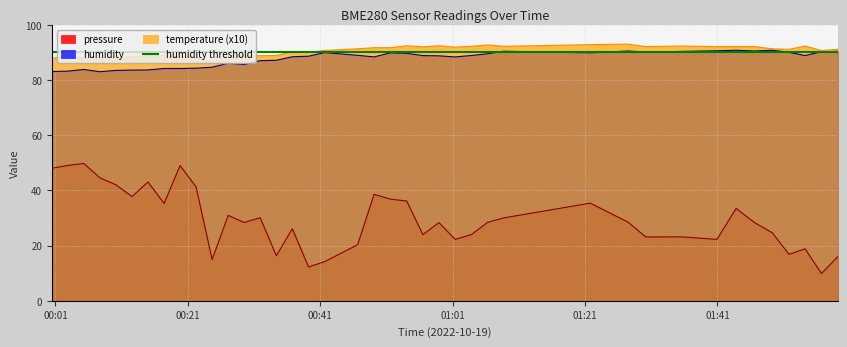

Reading left to right, extract all data points from this chart.

pressure: 2022-10-19T00:00:27=48.0	2022-10-19T00:02:52=49.1	2022-10-19T00:05:17=49.8	2022-10-19T00:07:43=44.6	2022-10-19T00:10:08=42.0	2022-10-19T00:12:34=37.8	2022-10-19T00:14:59=43.0	2022-10-19T00:17:25=35.3	2022-10-19T00:19:50=49.0	2022-10-19T00:22:15=41.2	2022-10-19T00:24:40=14.9	2022-10-19T00:27:06=30.9	2022-10-19T00:29:31=28.4	2022-10-19T00:31:56=30.1	2022-10-19T00:34:22=16.3	2022-10-19T00:36:47=26.1	2022-10-19T00:39:14=12.3	2022-10-19T00:41:41=14.2	2022-10-19T00:46:39=20.3	2022-10-19T00:49:08=38.6	2022-10-19T00:51:36=36.8	2022-10-19T00:54:04=36.1	2022-10-19T00:56:30=24.0	2022-10-19T00:58:56=28.3	2022-10-19T01:01:23=22.2	2022-10-19T01:03:50=24.0	2022-10-19T01:06:16=28.4	2022-10-19T01:08:42=30.0	2022-10-19T01:21:47=35.4	2022-10-19T01:27:29=28.5	2022-10-19T01:30:10=23.1	2022-10-19T01:35:39=23.2	2022-10-19T01:40:55=22.2	2022-10-19T01:43:49=33.5	2022-10-19T01:46:38=28.3	2022-10-19T01:49:16=24.7	2022-10-19T01:51:48=16.8	2022-10-19T01:54:14=18.8	2022-10-19T01:56:42=9.9	2022-10-19T01:59:10=16.0
humidity: 2022-10-19T00:00:27=83.1	2022-10-19T00:02:52=83.2	2022-10-19T00:05:17=83.8	2022-10-19T00:07:43=83.0	2022-10-19T00:10:08=83.5	2022-10-19T00:12:34=83.6	2022-10-19T00:14:59=83.6	2022-10-19T00:17:25=84.2	2022-10-19T00:19:50=84.2	2022-10-19T00:22:15=84.3	2022-10-19T00:24:40=84.6	2022-10-19T00:27:06=86.1	2022-10-19T00:29:31=85.6	2022-10-19T00:31:56=87.0	2022-10-19T00:34:22=87.1	2022-10-19T00:36:47=88.4	2022-10-19T00:39:14=88.6	2022-10-19T00:41:41=89.9	2022-10-19T00:46:39=88.9	2022-10-19T00:49:08=88.4	2022-10-19T00:51:36=89.8	2022-10-19T00:54:04=89.7	2022-10-19T00:56:30=88.8	2022-10-19T00:58:56=88.8	2022-10-19T01:01:23=88.4	2022-10-19T01:03:50=88.9	2022-10-19T01:06:16=89.5	2022-10-19T01:08:42=90.4	2022-10-19T01:21:47=89.8	2022-10-19T01:27:29=90.5	2022-10-19T01:30:10=90.1	2022-10-19T01:35:39=90.3	2022-10-19T01:40:55=90.6	2022-10-19T01:43:49=90.8	2022-10-19T01:46:38=90.5	2022-10-19T01:49:16=90.8	2022-10-19T01:51:48=90.0	2022-10-19T01:54:14=88.8	2022-10-19T01:56:42=90.2	2022-10-19T01:59:10=90.4
temperature: 2022-10-19T00:00:27=87.8	2022-10-19T00:02:52=88.8	2022-10-19T00:05:17=87.9	2022-10-19T00:07:43=87.9	2022-10-19T00:10:08=88.1	2022-10-19T00:12:34=88.4	2022-10-19T00:14:59=88.8	2022-10-19T00:17:25=88.8	2022-10-19T00:19:50=88.5	2022-10-19T00:22:15=88.3	2022-10-19T00:24:40=86.5	2022-10-19T00:27:06=88.7	2022-10-19T00:29:31=88.8	2022-10-19T00:31:56=88.8	2022-10-19T00:34:22=88.9	2022-10-19T00:36:47=90.2	2022-10-19T00:39:14=90.0	2022-10-19T00:41:41=90.7	2022-10-19T00:46:39=91.3	2022-10-19T00:49:08=91.7	2022-10-19T00:51:36=91.7	2022-10-19T00:54:04=92.4	2022-10-19T00:56:30=92.0	2022-10-19T00:58:56=92.4	2022-10-19T01:01:23=91.9	2022-10-19T01:03:50=92.2	2022-10-19T01:06:16=92.7	2022-10-19T01:08:42=92.2	2022-10-19T01:21:47=92.8	2022-10-19T01:27:29=93.0	2022-10-19T01:30:10=92.1	2022-10-19T01:35:39=92.3	2022-10-19T01:40:55=92.1	2022-10-19T01:43:49=92.1	2022-10-19T01:46:38=92.1	2022-10-19T01:49:16=91.3	2022-10-19T01:51:48=91.1	2022-10-19T01:54:14=92.3	2022-10-19T01:56:42=90.7	2022-10-19T01:59:10=91.1